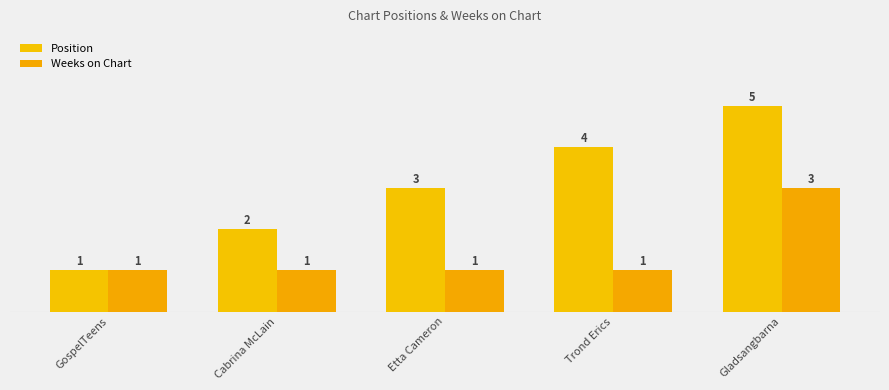

Which series has the largest total across all categories?

Position